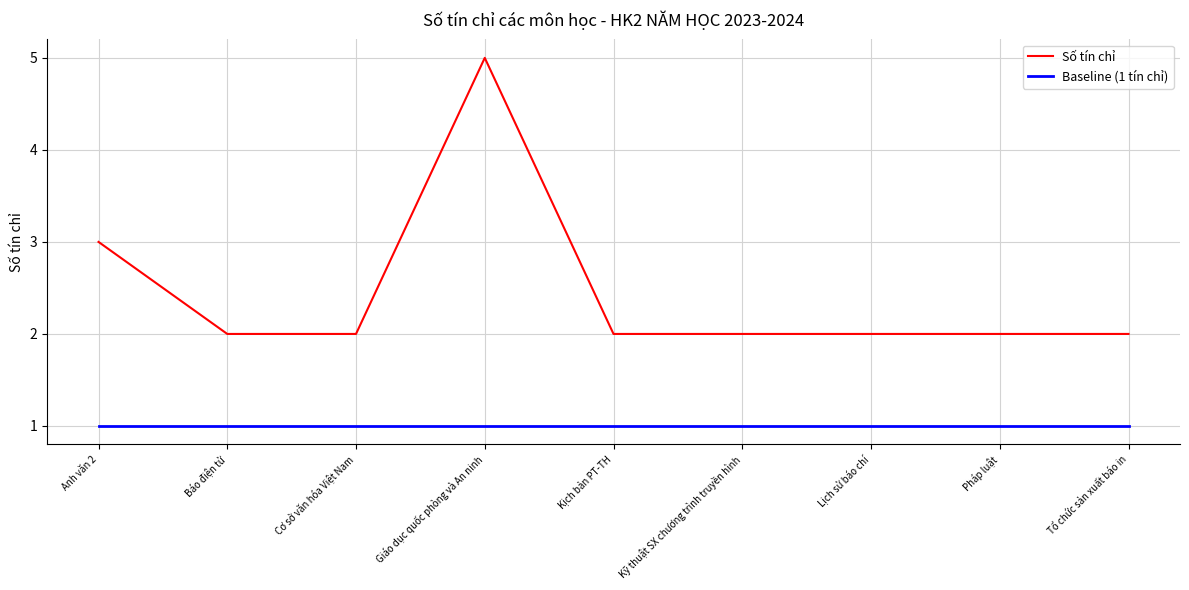

How many distinct data groups are displayed?

2